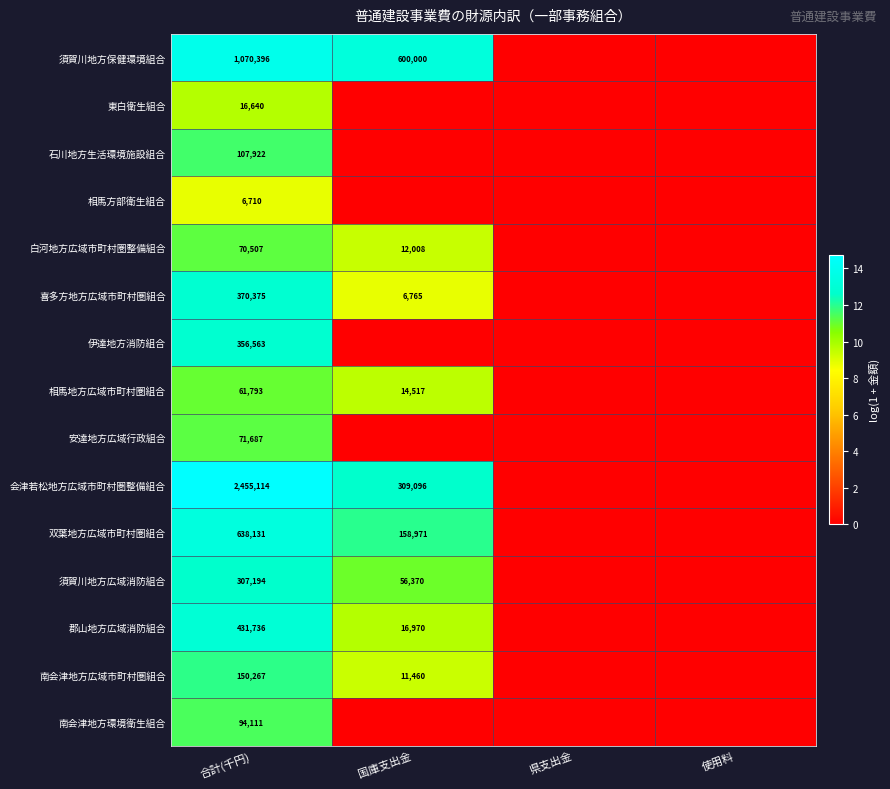

How many distinct data groups are displayed?

15